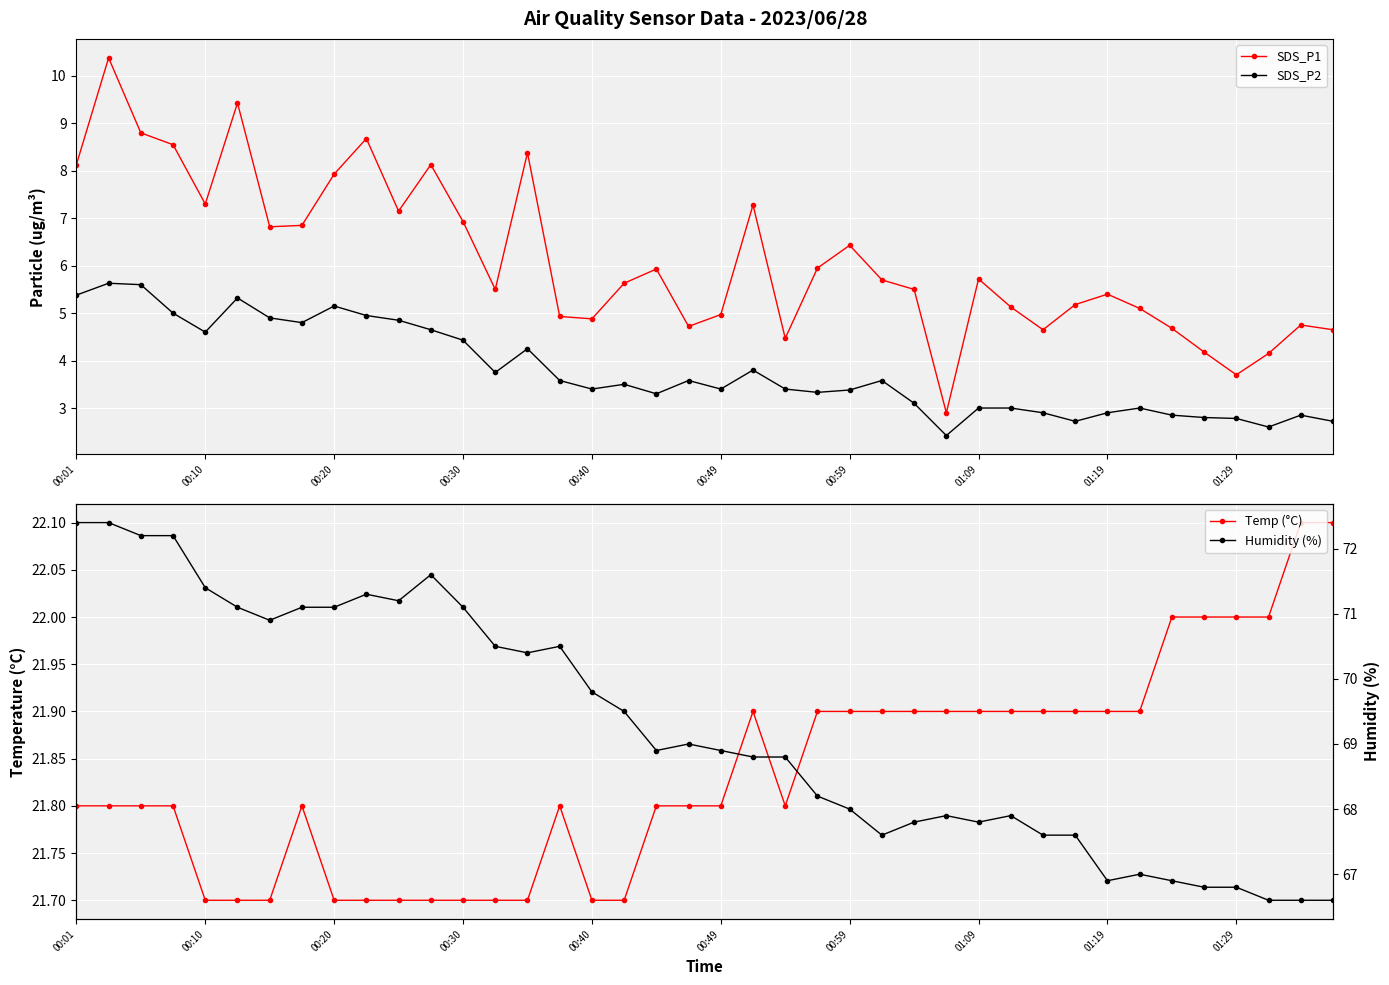

True or false: SDS_P2 and SDS_P1 intersect in this chart.

False